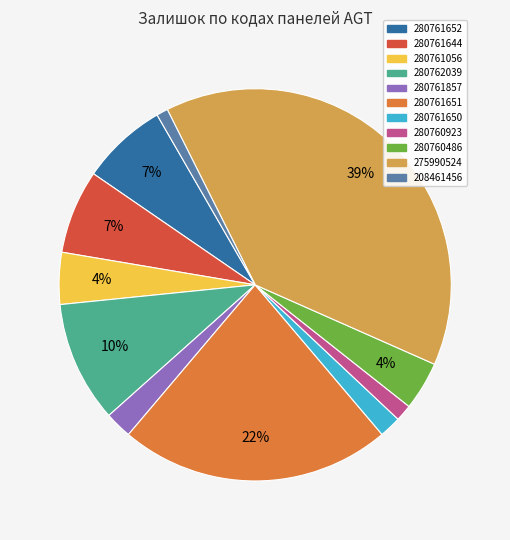

Is there a majority slice in this chart?

No